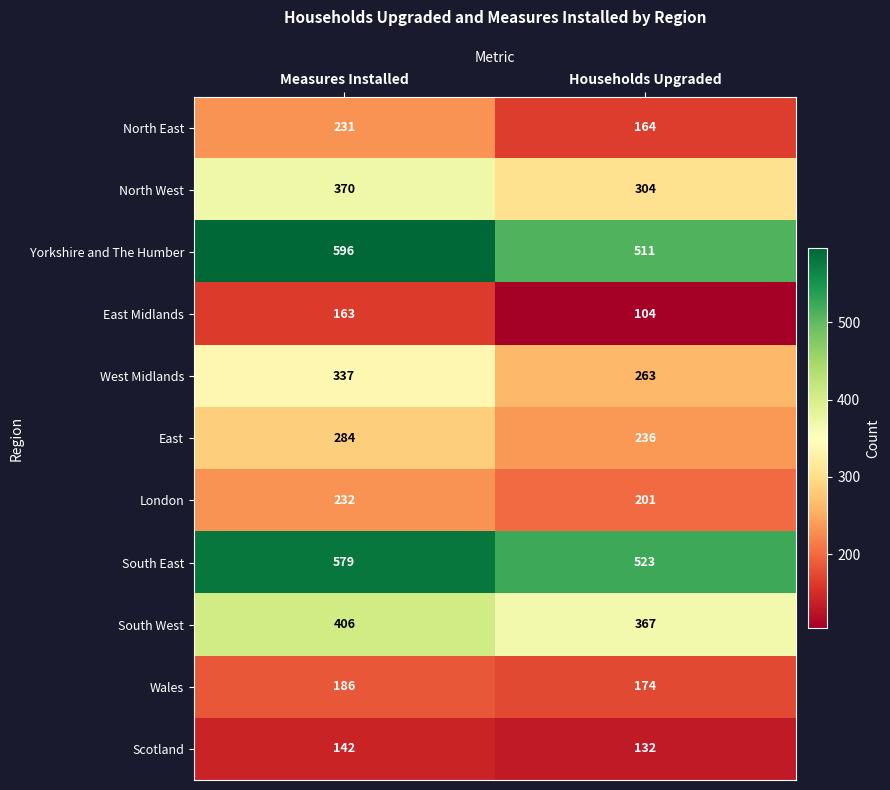

Reading left to right, extract all data points from this chart.

North East: Measures Installed=231	Households Upgraded=164
North West: Measures Installed=370	Households Upgraded=304
Yorkshire and The Humber: Measures Installed=596	Households Upgraded=511
East Midlands: Measures Installed=163	Households Upgraded=104
West Midlands: Measures Installed=337	Households Upgraded=263
East: Measures Installed=284	Households Upgraded=236
London: Measures Installed=232	Households Upgraded=201
South East: Measures Installed=579	Households Upgraded=523
South West: Measures Installed=406	Households Upgraded=367
Wales: Measures Installed=186	Households Upgraded=174
Scotland: Measures Installed=142	Households Upgraded=132